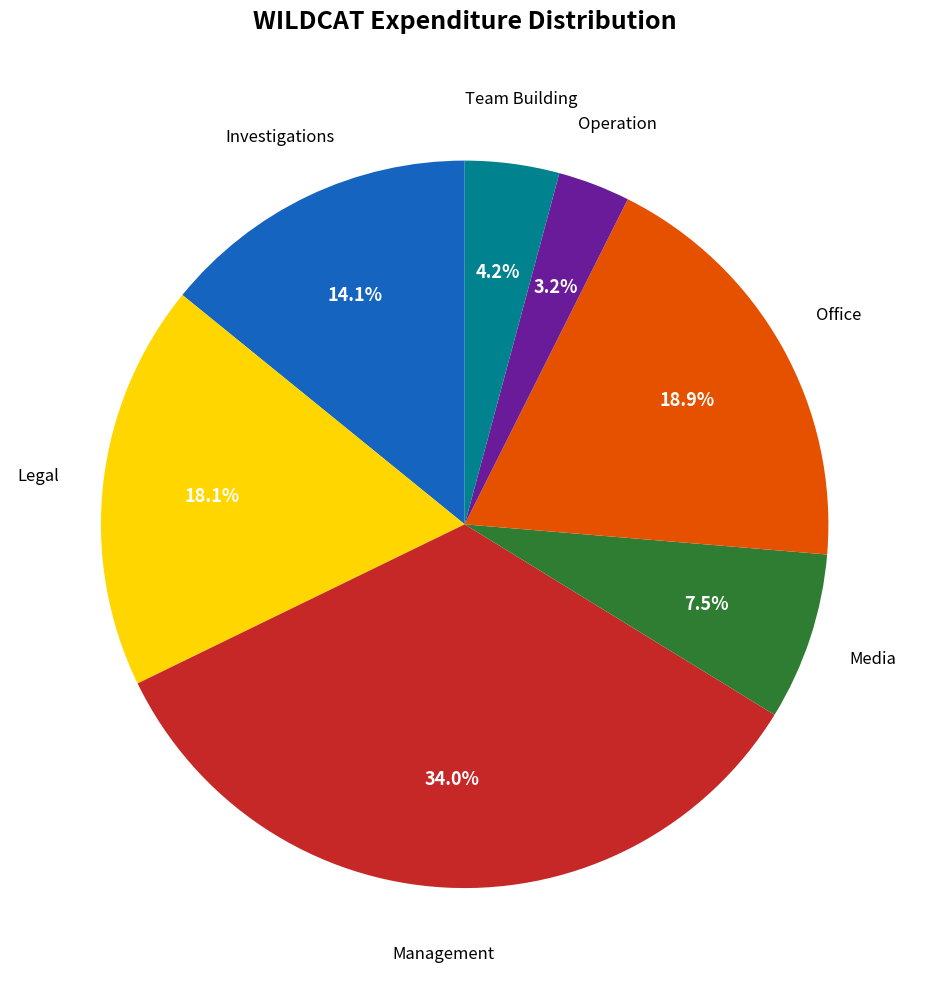

Does any single category account for the majority?

No